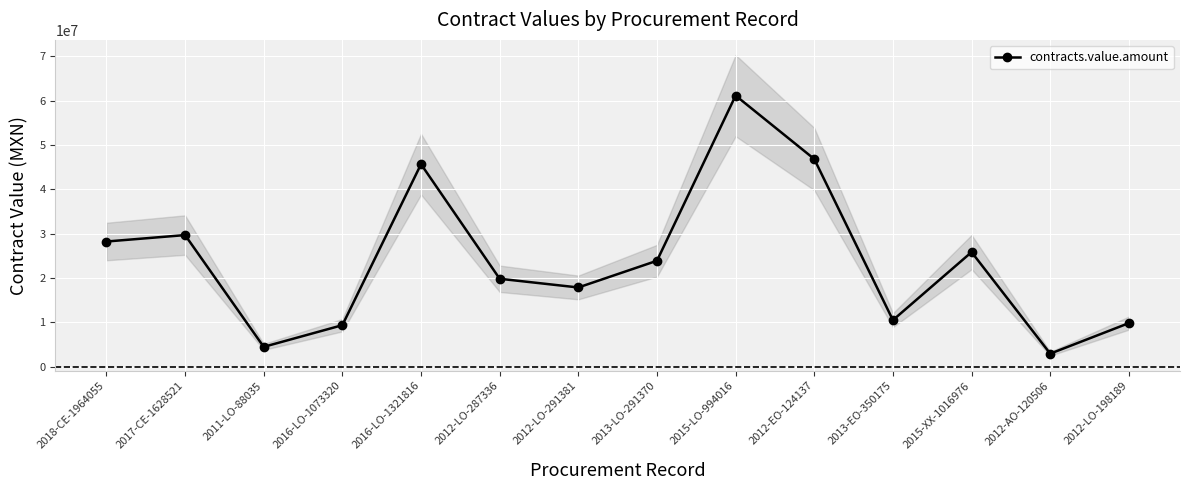

At which category does the data reach its first local valley?

2011-LO-88035